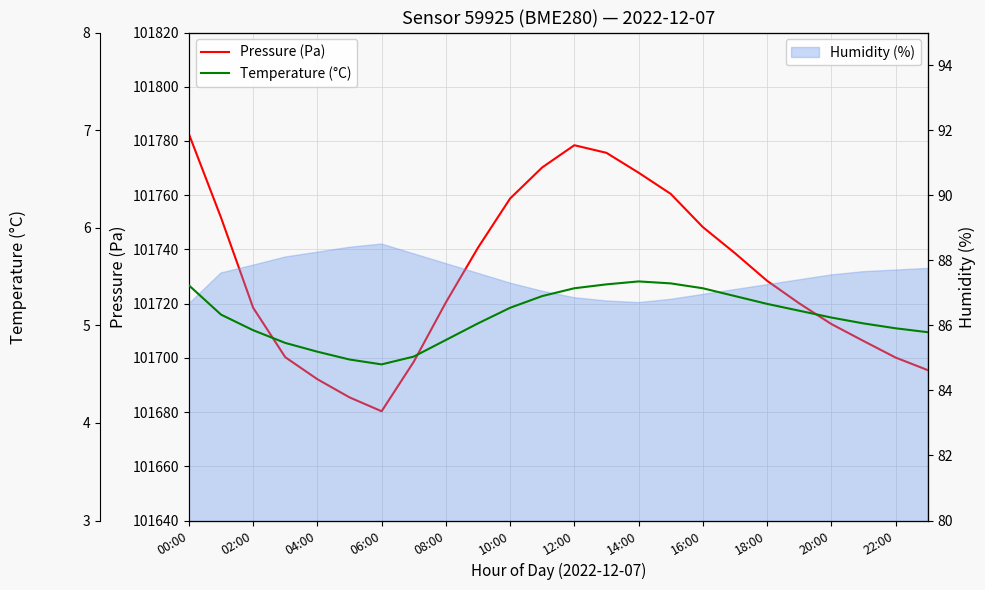

What is the highest value of the Humidity (%) series?

88.5